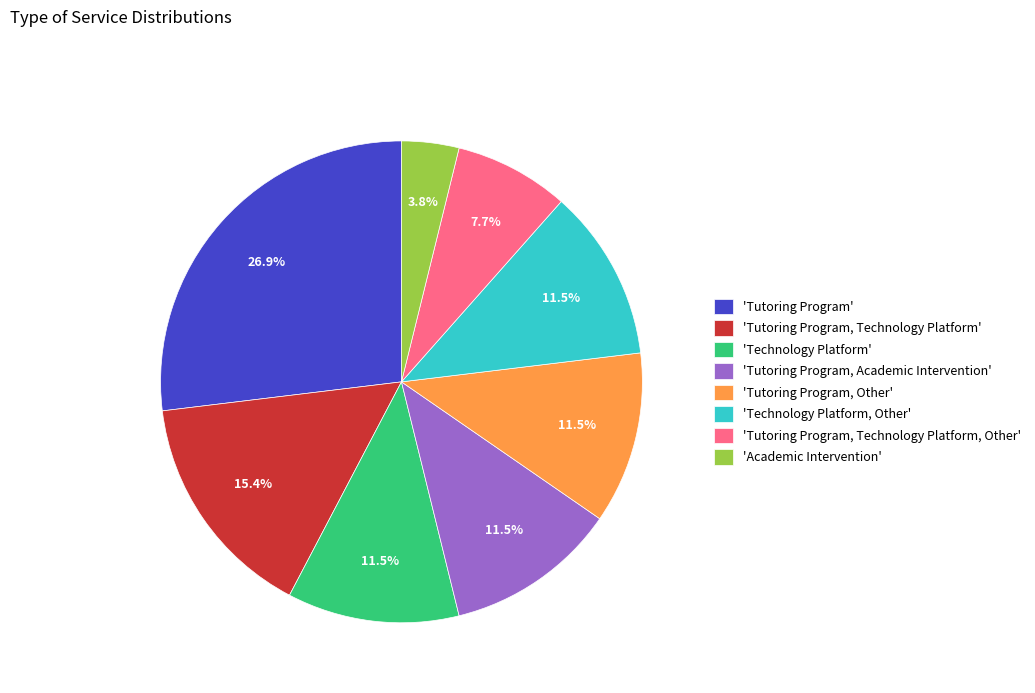

Which has a higher value, 'Tutoring Program, Other' or 'Tutoring Program, Technology Platform, Other'?

'Tutoring Program, Other'